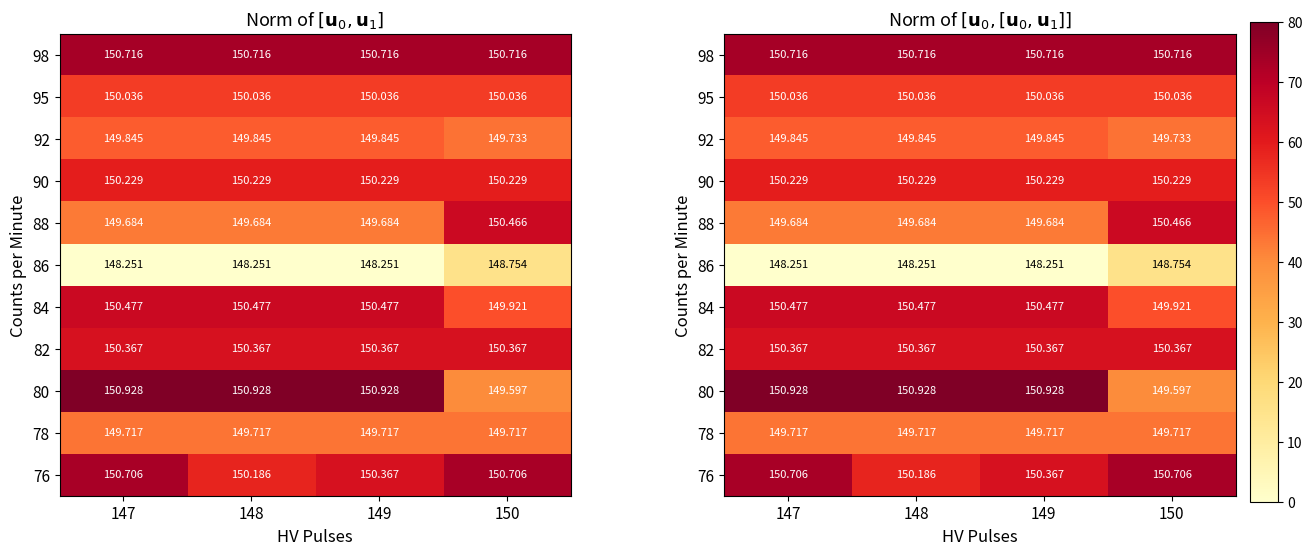

How many series are shown in this chart?

11